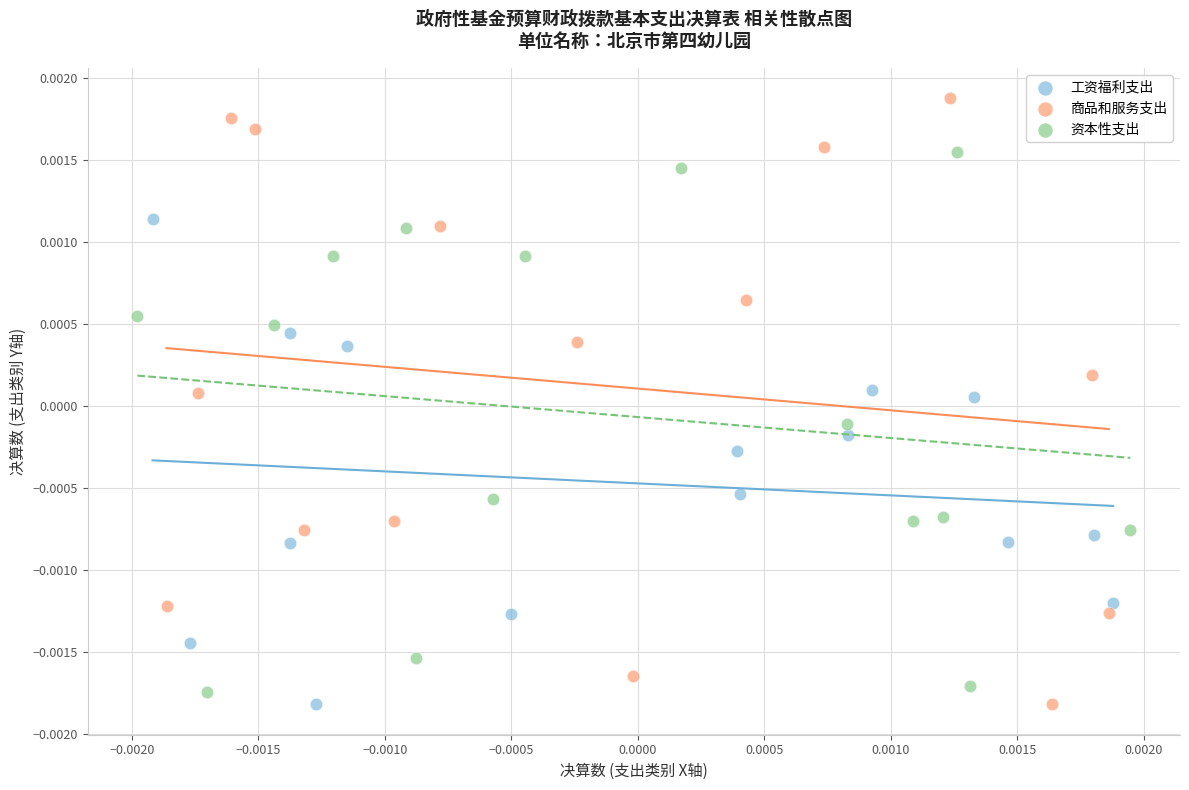

Which series reaches the maximum Y coordinate?

商品和服务支出